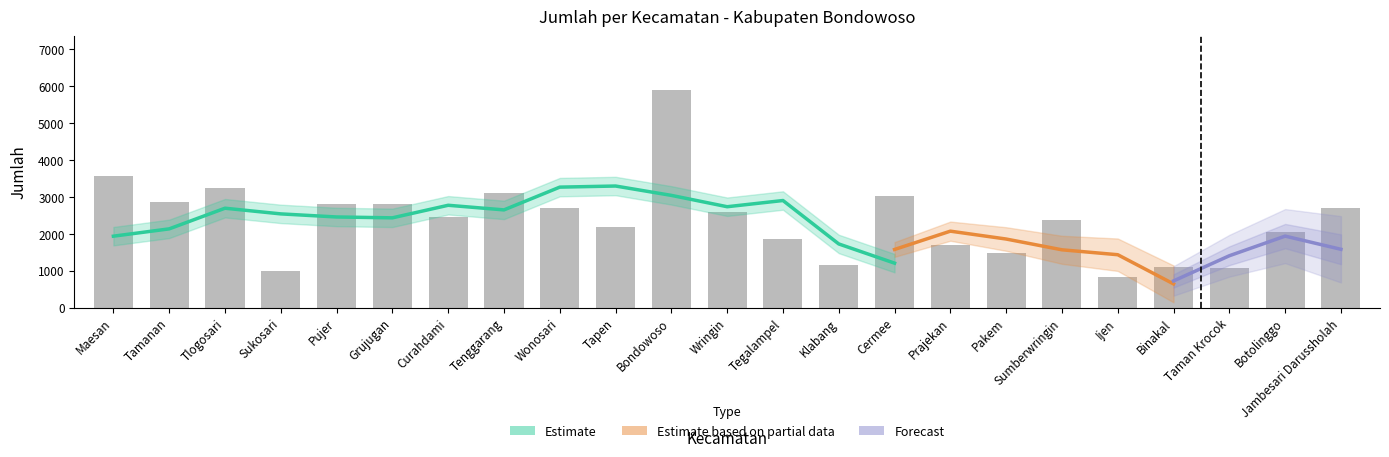

What is the value of the 1st bar from the left?

3571